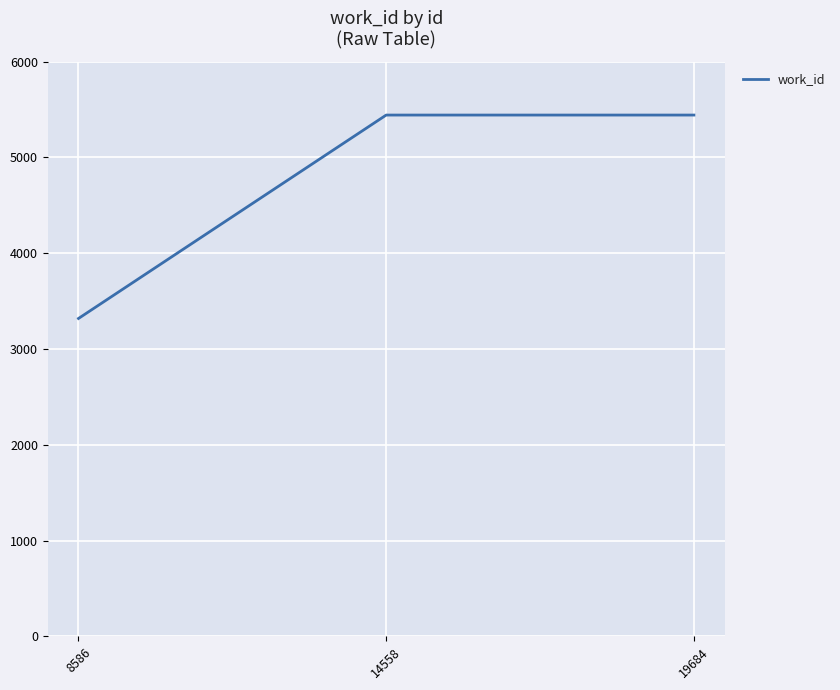

What is the sum of the values at 8586 and 14558?

8762